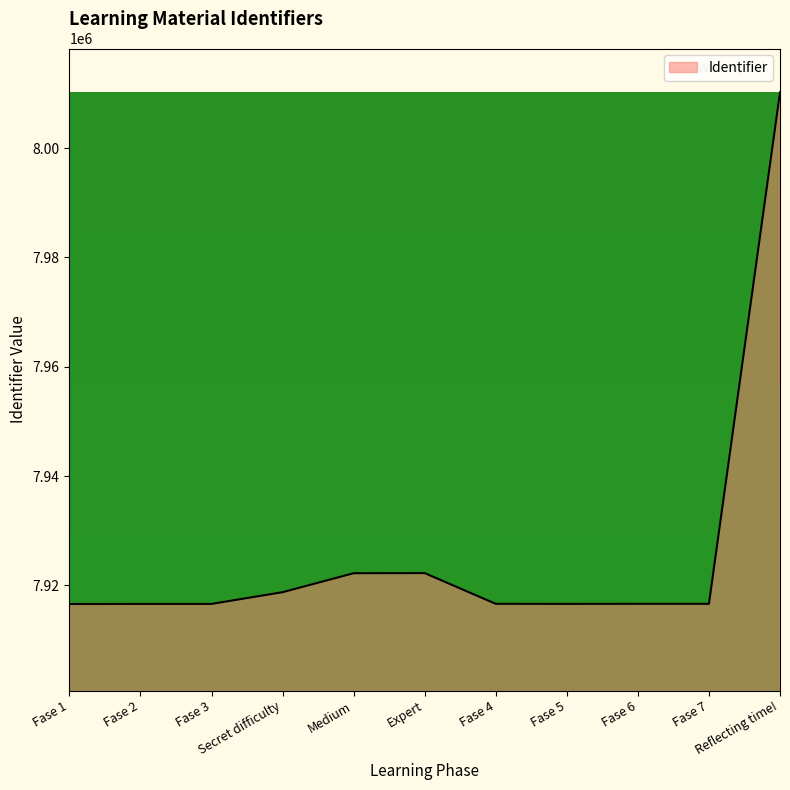

What is the minimum value shown in the chart?

7916596